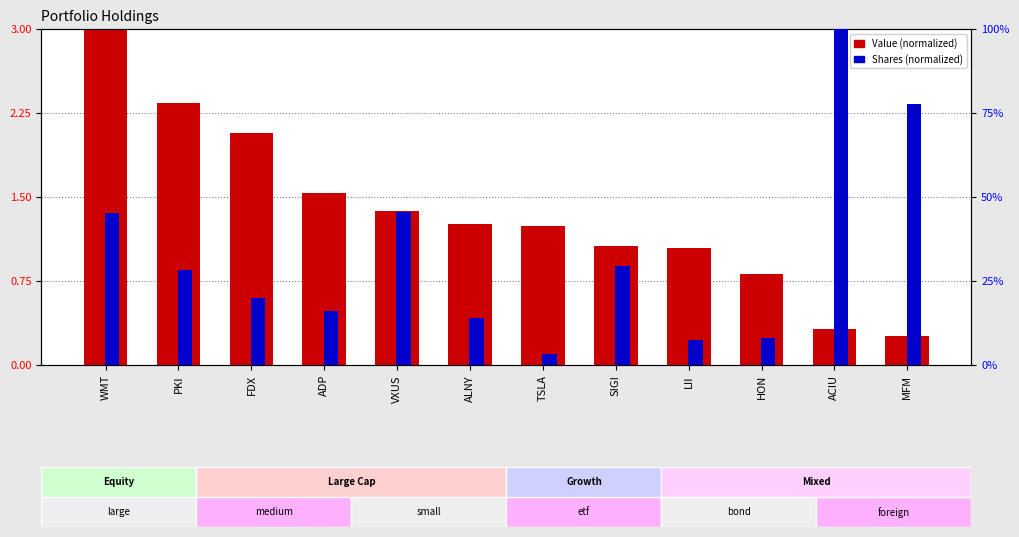

How many series are shown in this chart?

2